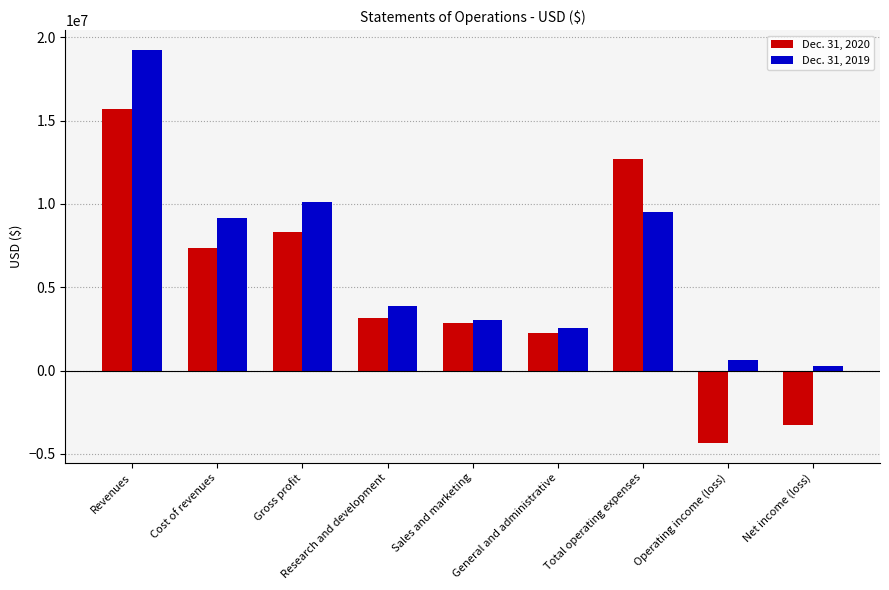

How many values in the Dec. 31, 2020 series are below 3140104?

4